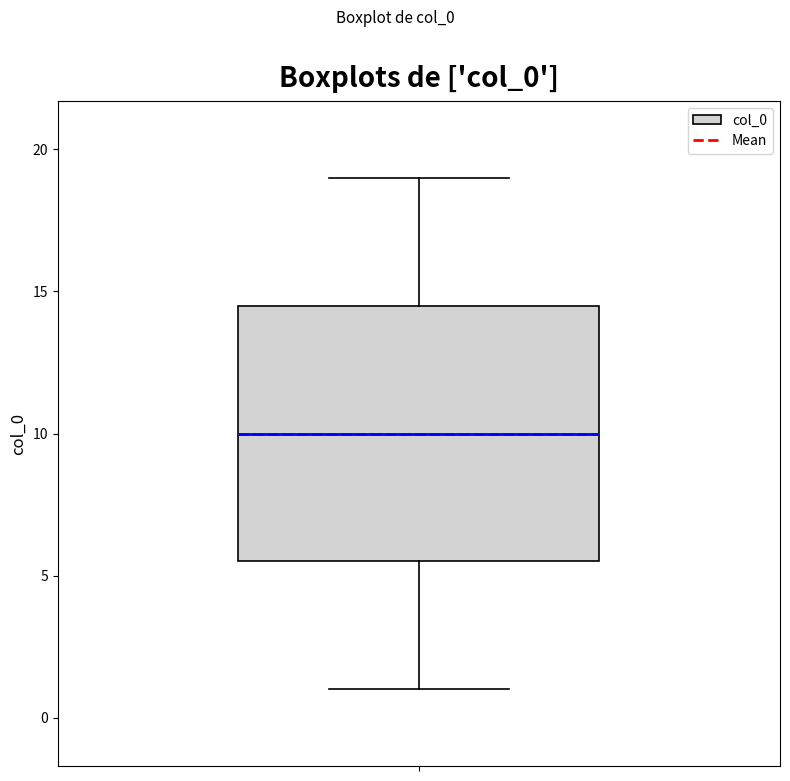

Where does the lower whisker of the box end on the y-axis? The values are not printed on the chart, so give them approximately, as read against the axis.

1.0